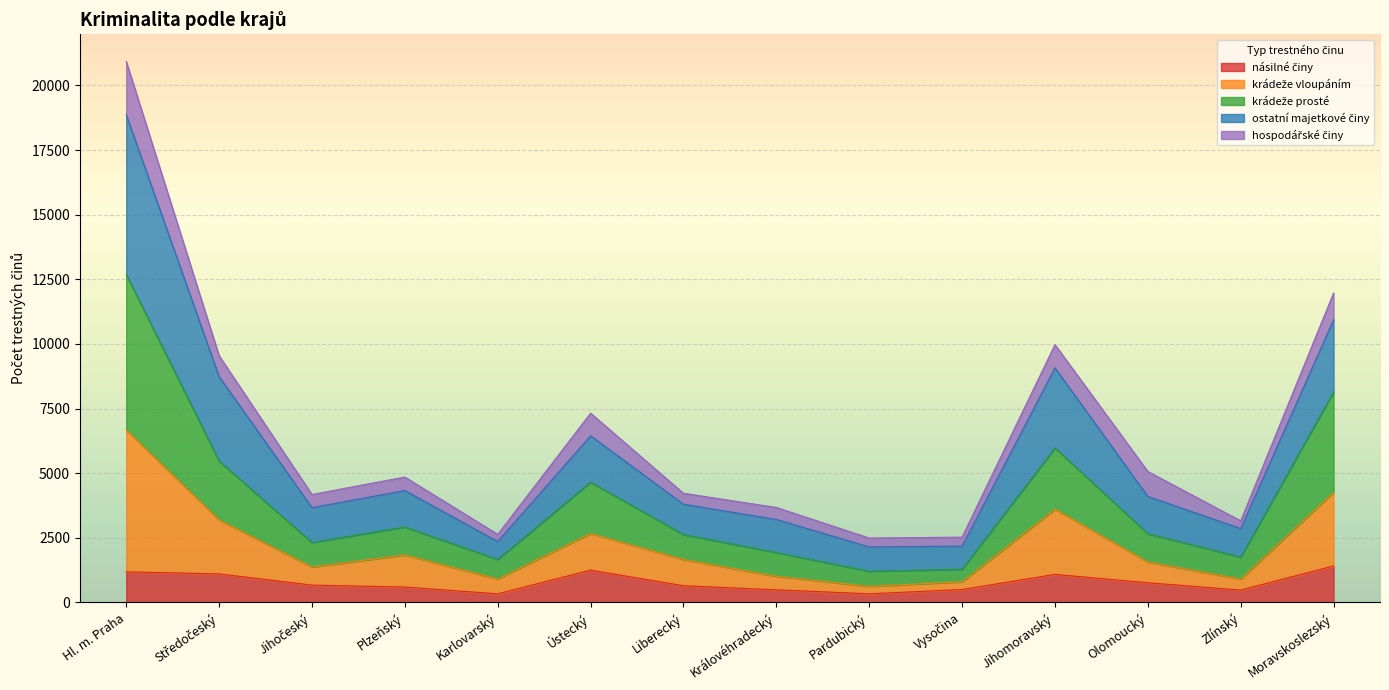

At which category is the sum across all series the highest?

Hl. m. Praha